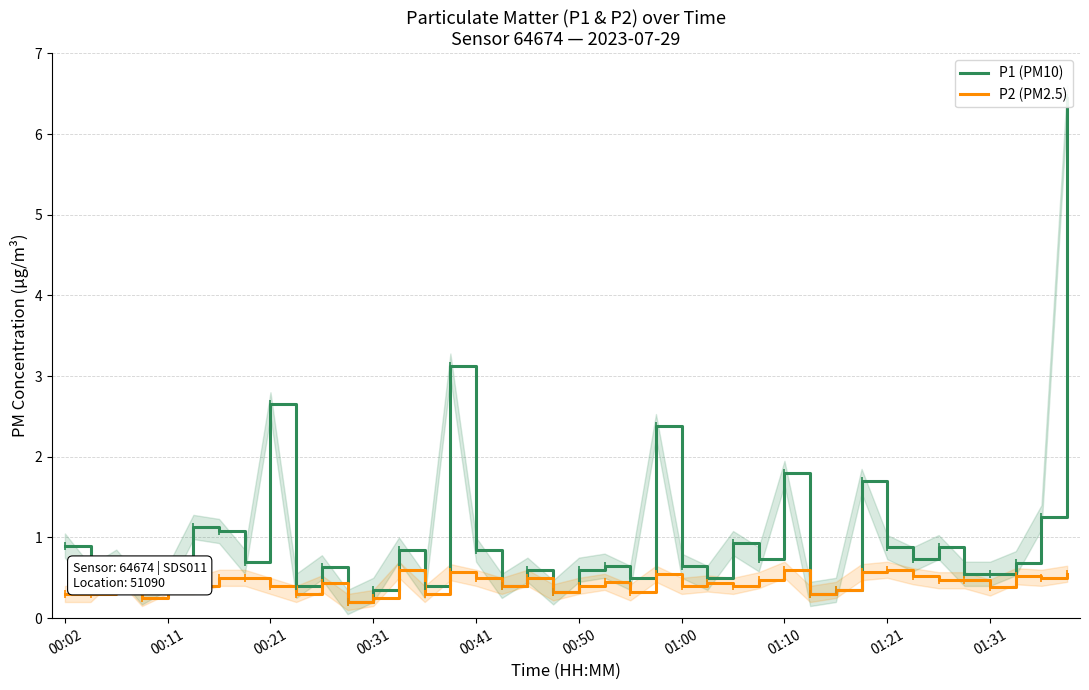

Is the value of P1 (PM10) at 31 greater than the value of P2 (PM2.5) at 01:10?

Yes